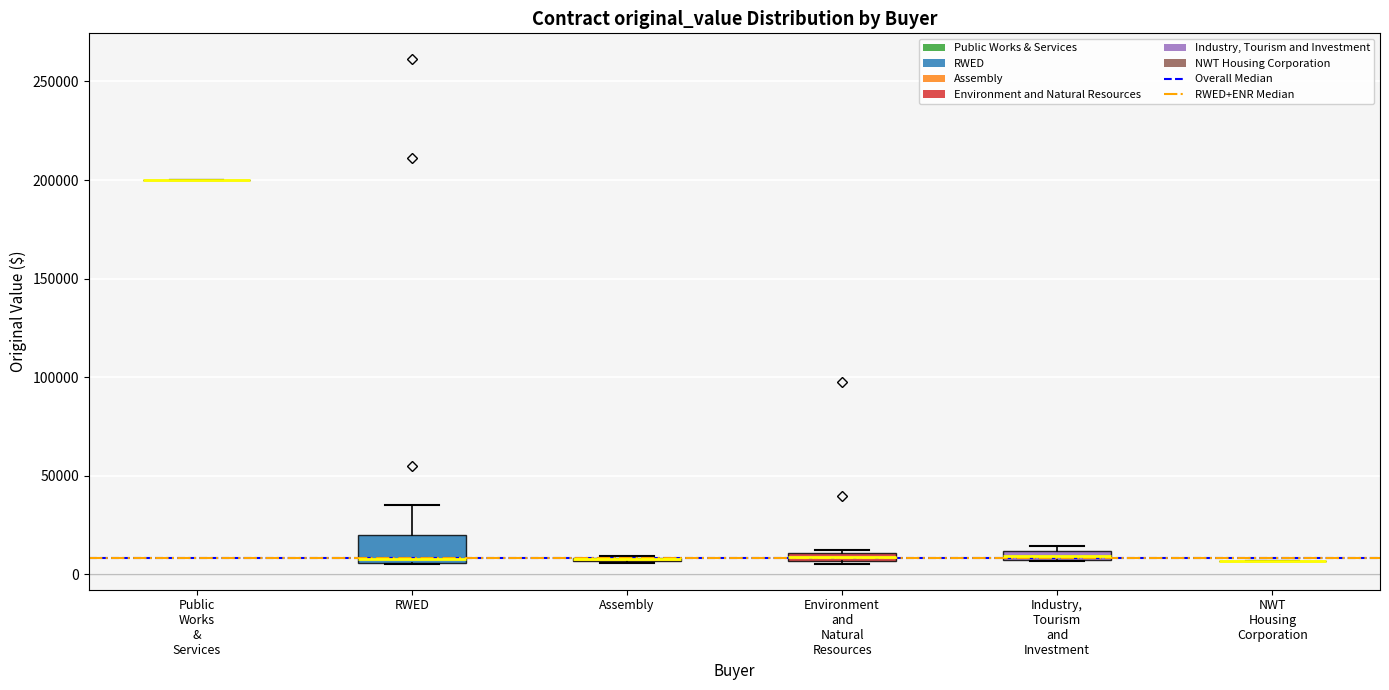

Comparing the boxes themselves (not the whiskers), which one is the tallest?

RWED